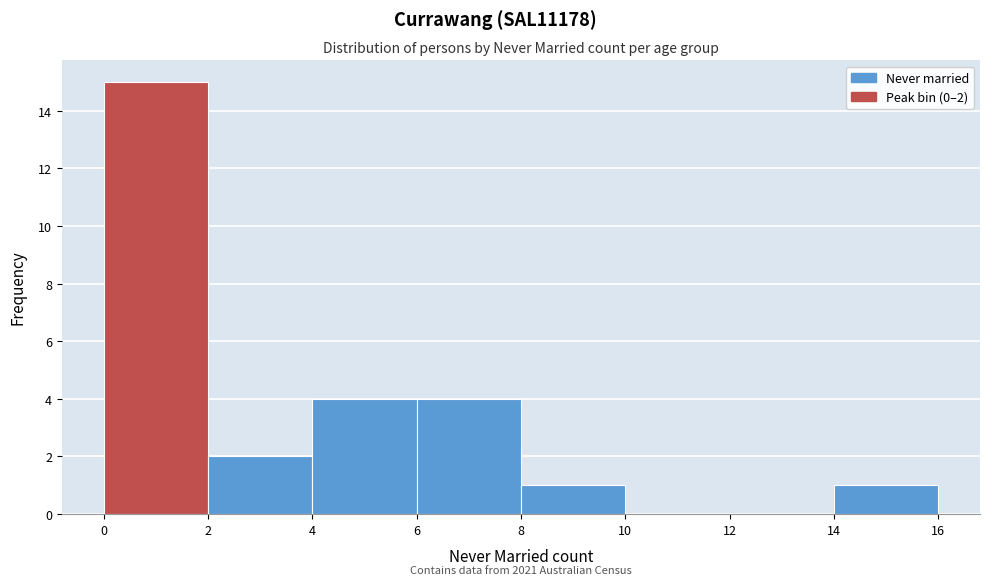

Over which range of the x-axis is the bar tallest?

0 to 2